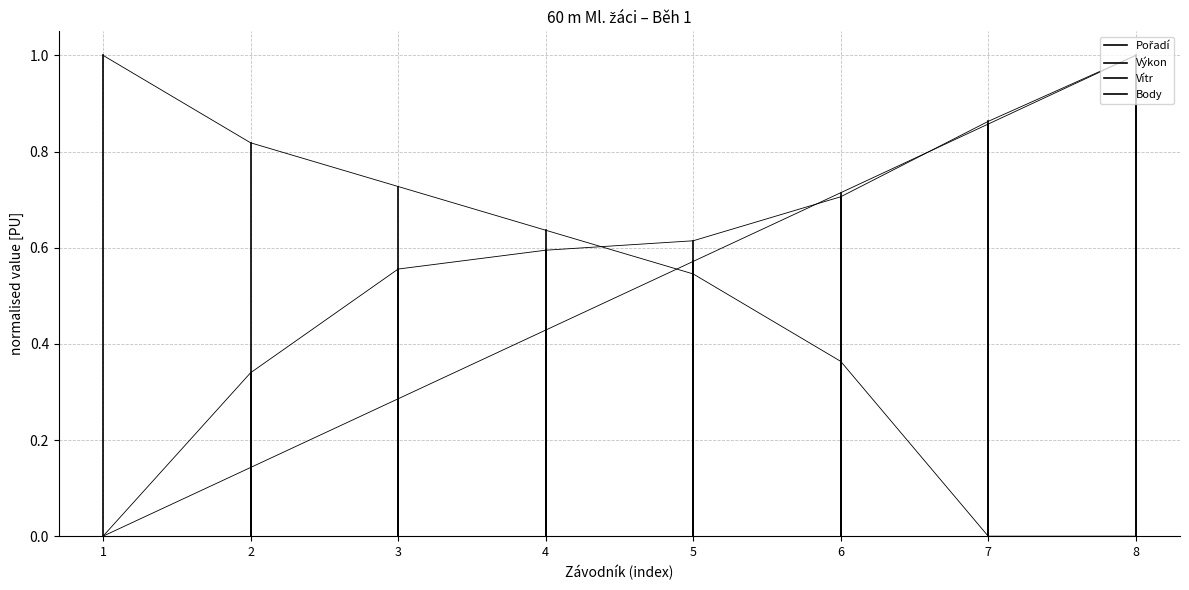

Which series has the largest range (max minus min)?

Body